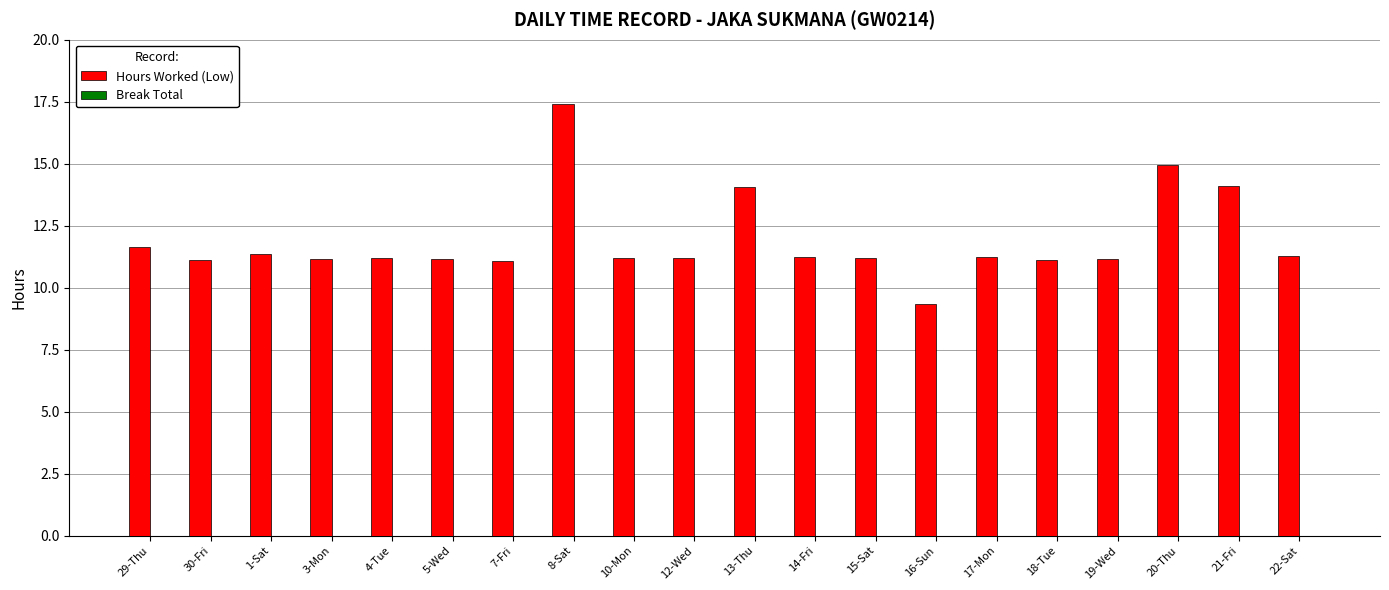

What is the label of the 12th bar from the left?

14-Fri